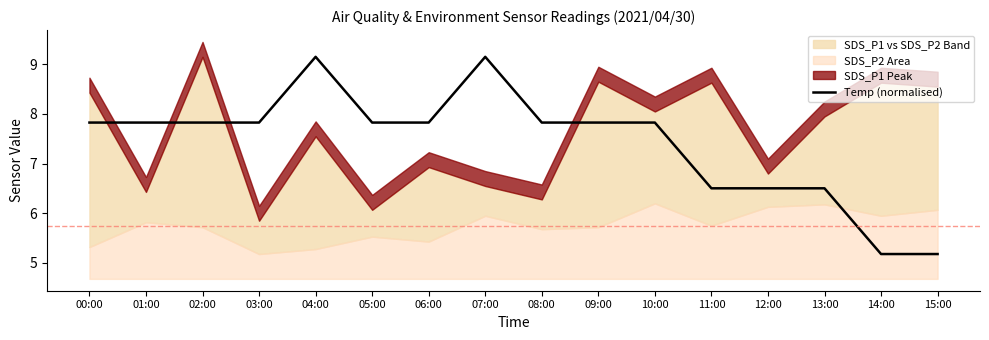

Rank the categories by value from lowest to highest.

14:00, 15:00, 11:00, 12:00, 13:00, 00:00, 01:00, 02:00, 03:00, 05:00, 06:00, 08:00, 09:00, 10:00, 04:00, 07:00